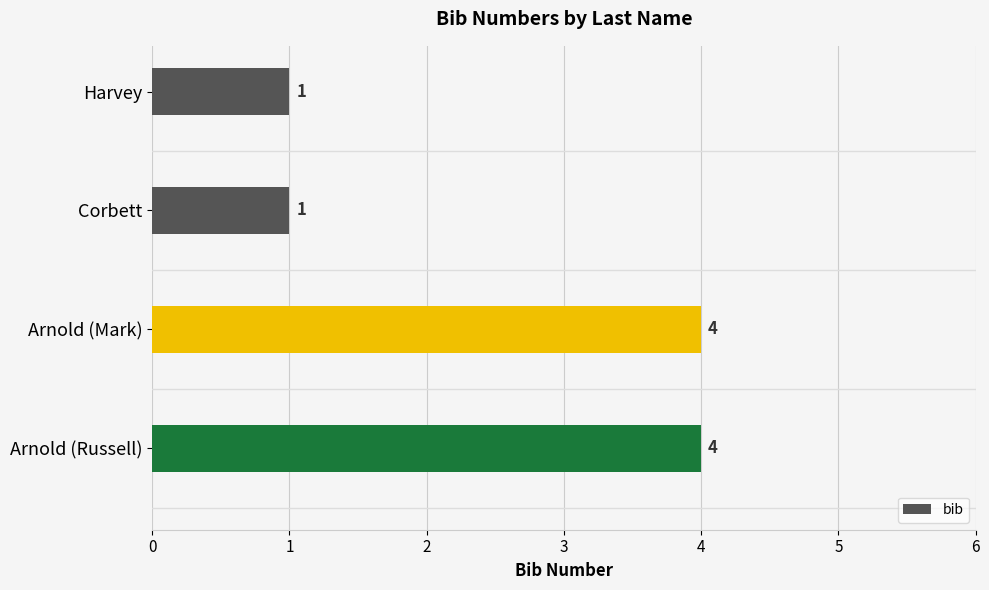

The value at Arnold (Russell) is 2. True or false?

False